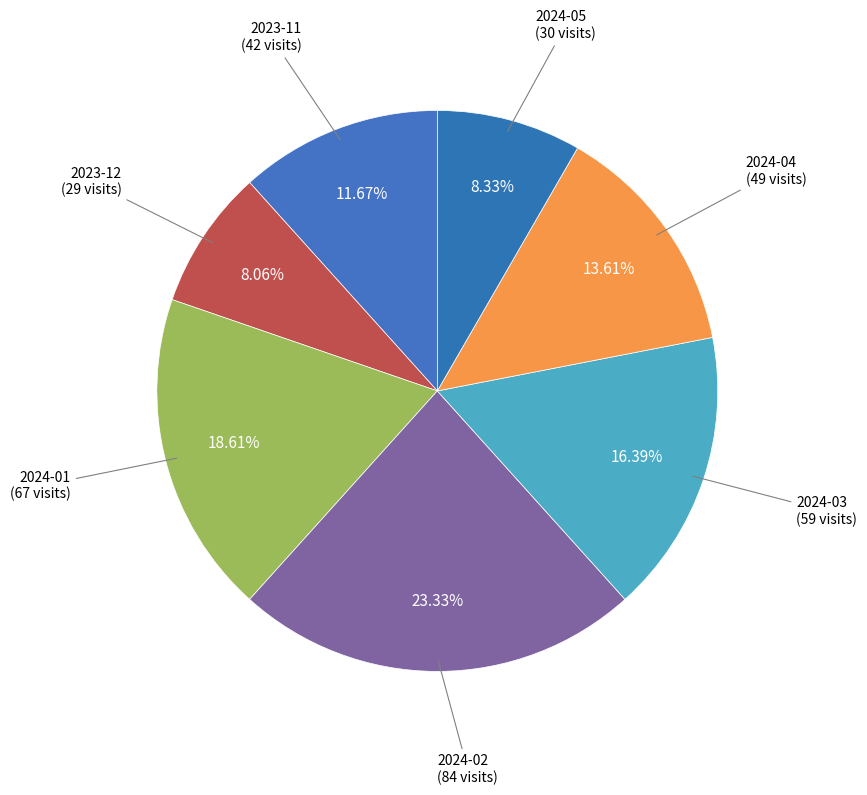

Which has a higher value, 2023-12 or 2024-01?

2024-01